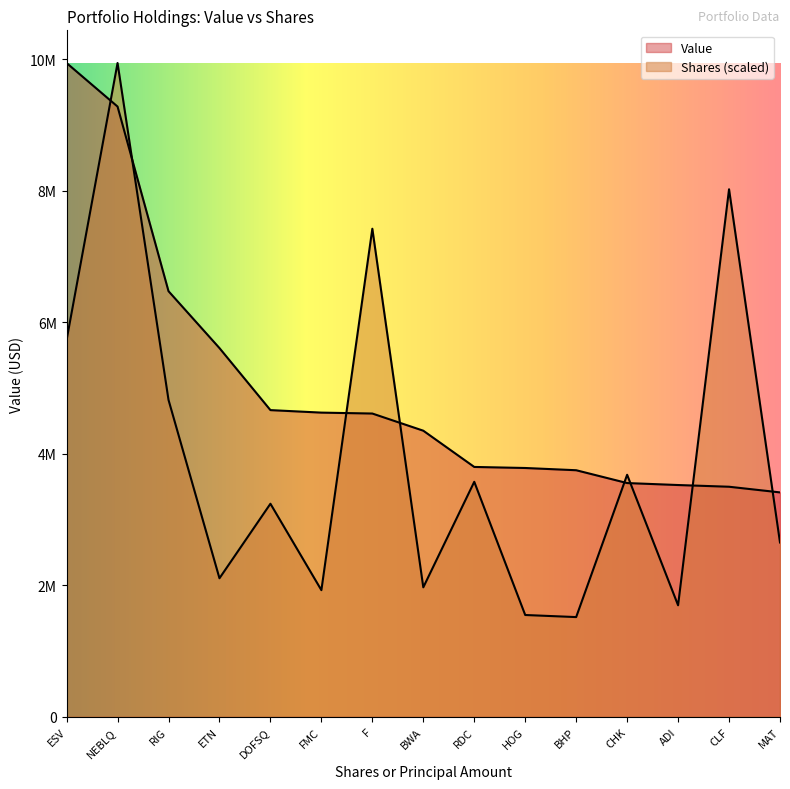

List the series in order of their overall mean, highest first.

Value, Shares or principal amount